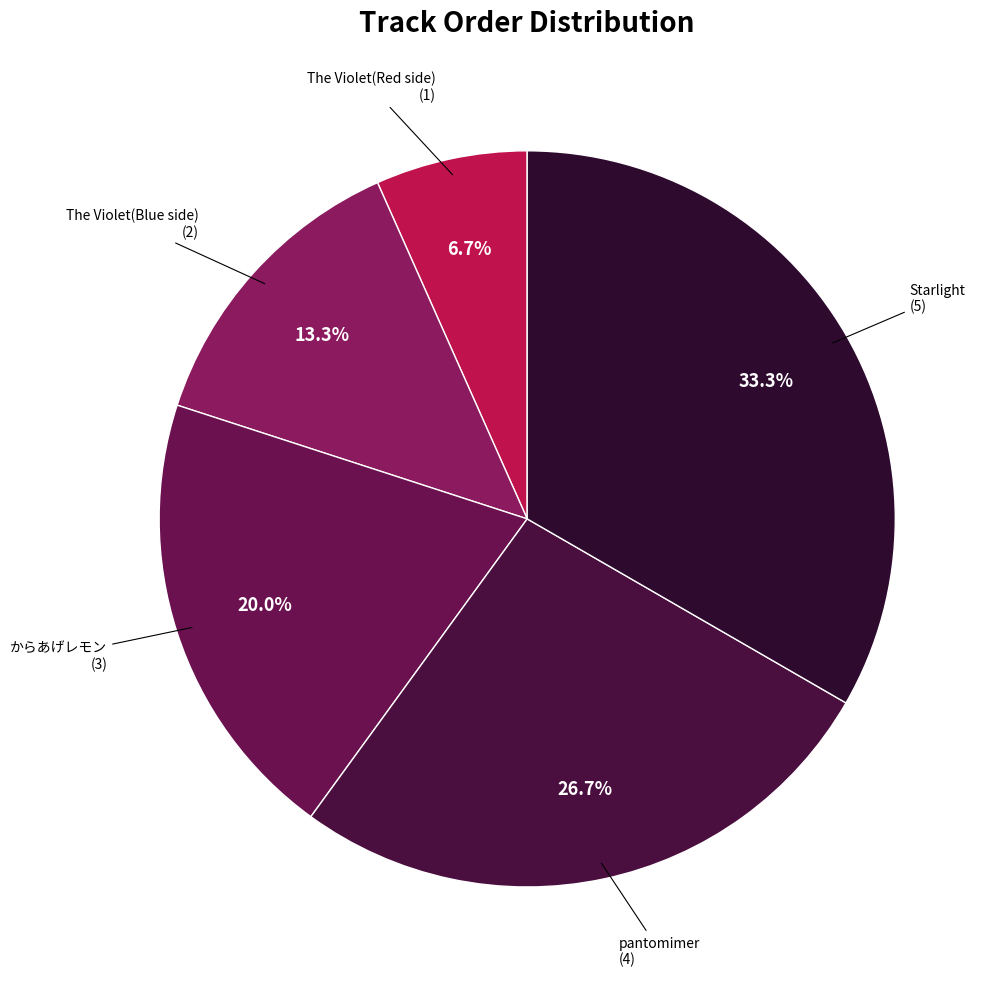

Is there any slice that represents more than half of the pie?

No